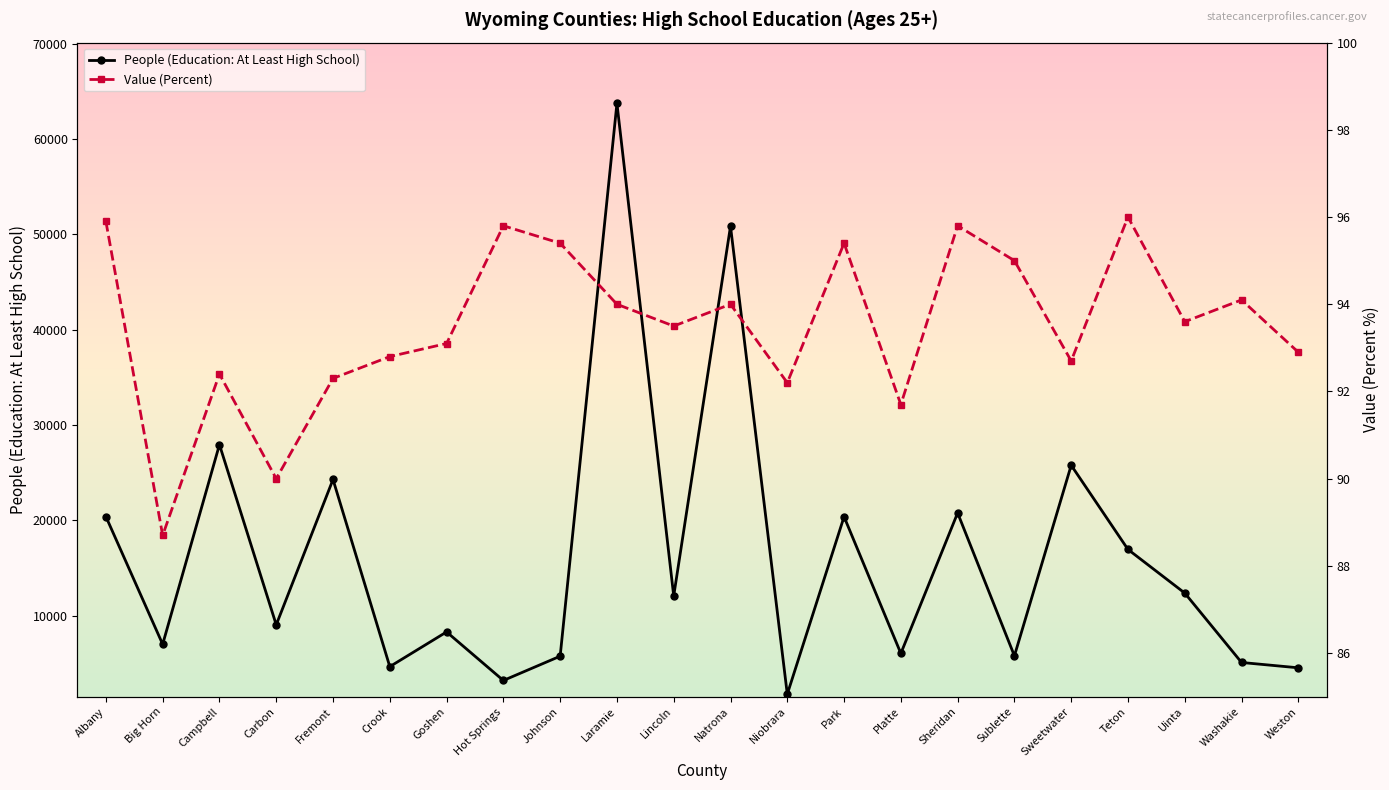

What is the difference between the highest and lowest values at Washakie?

5008.9